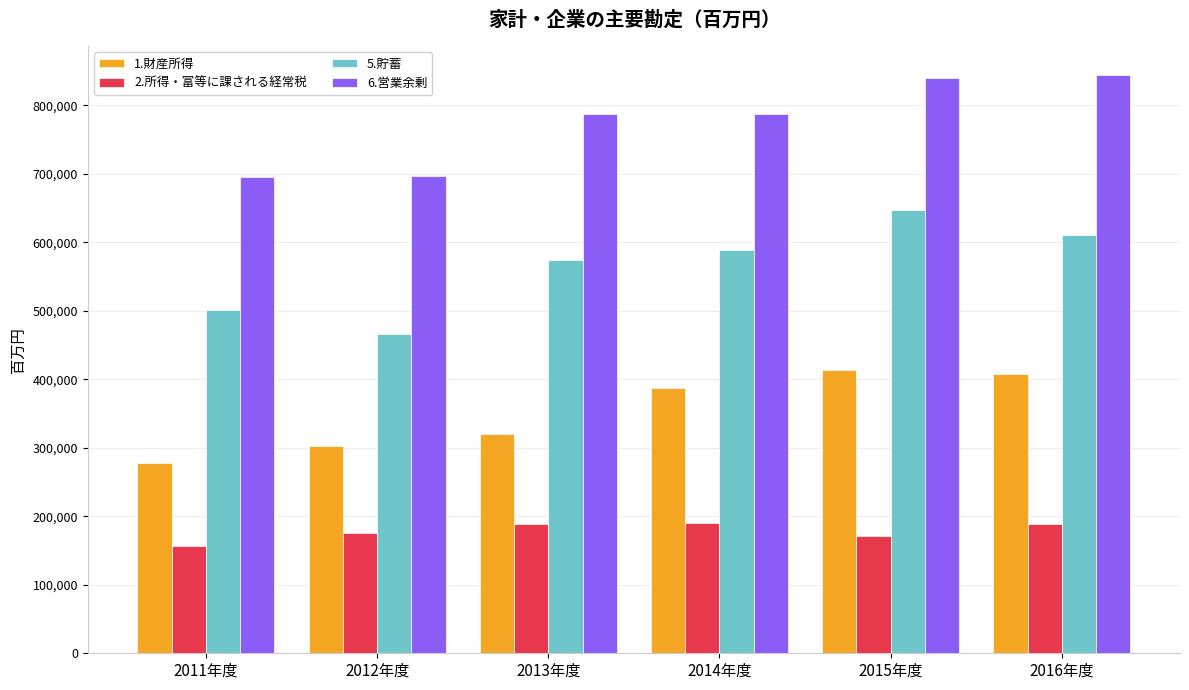

Which series changed the most between 2012年度 and 2015年度?

5.貯蓄